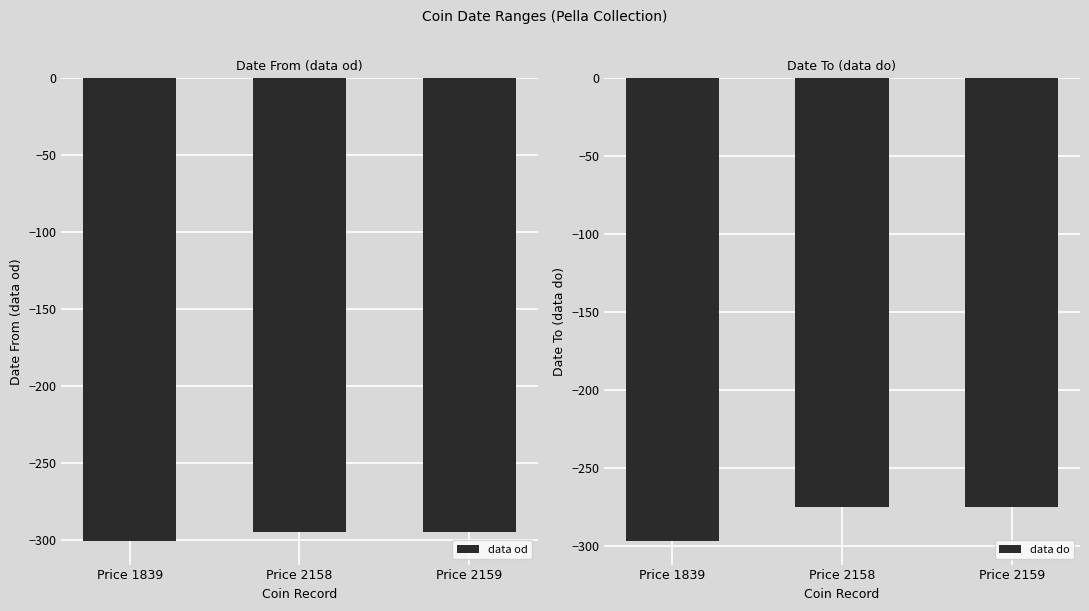

Is the value of data do at Price 2159 greater than the value of data od at Price 1839?

Yes